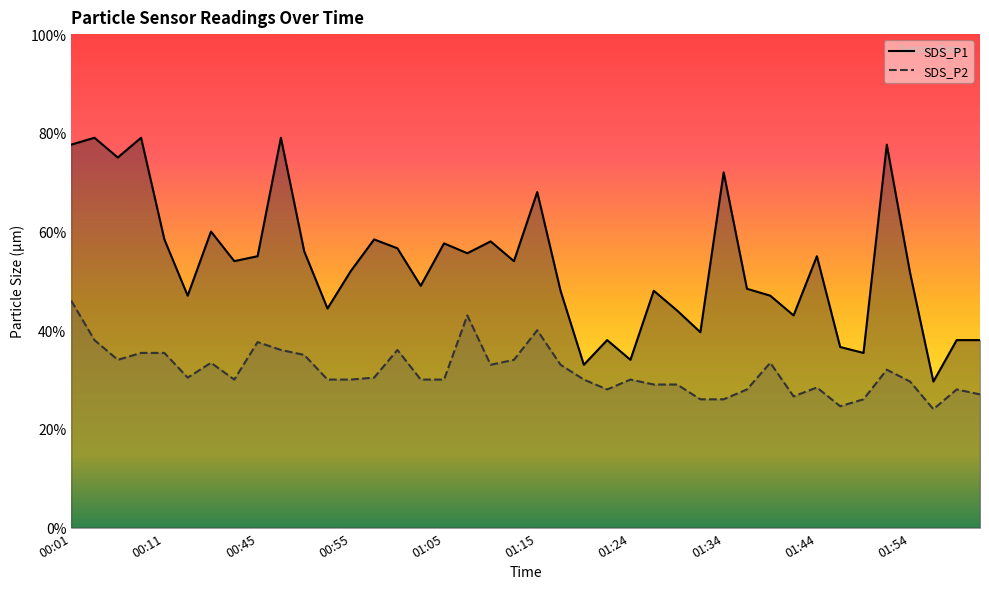

What is the difference between the second highest and minimum values in the SDS_P2 series?

0.9